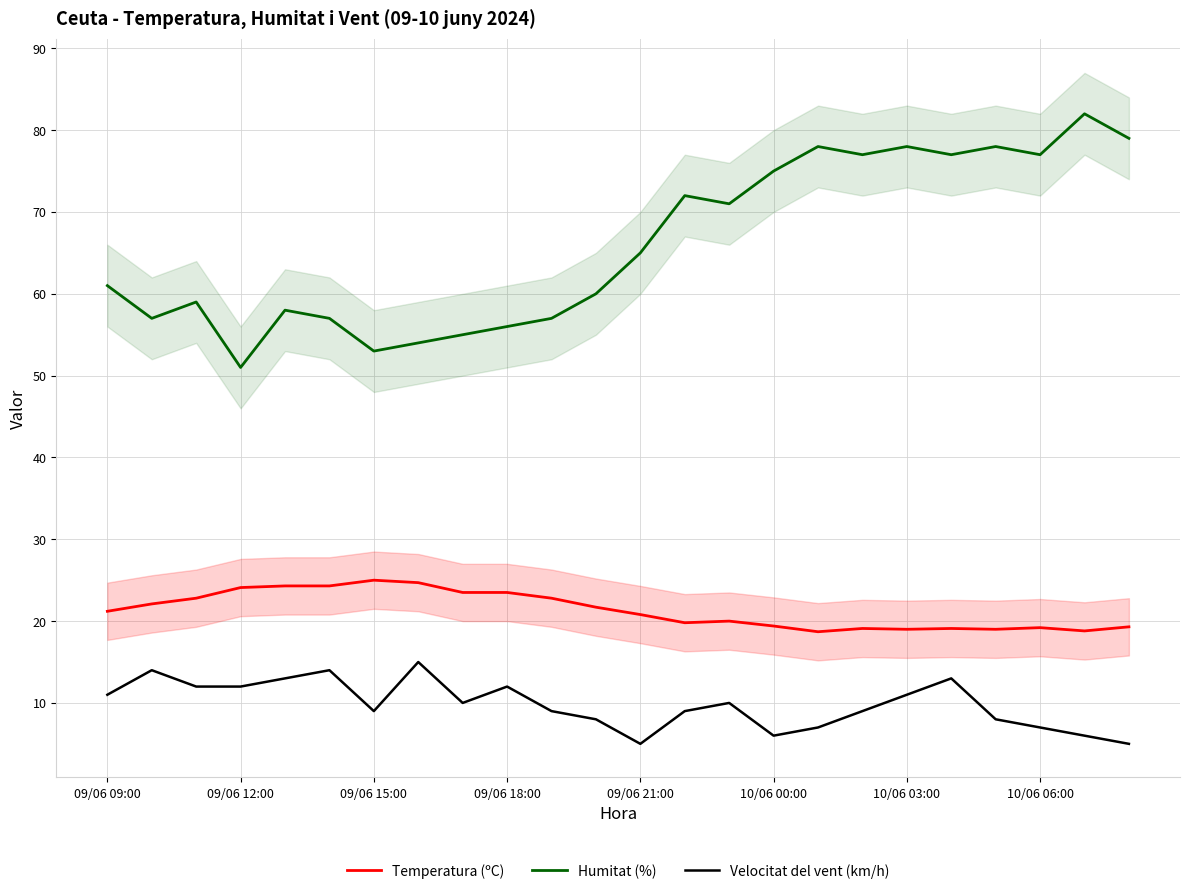

How many data points in Temperatura (ºC) are above 21?

12